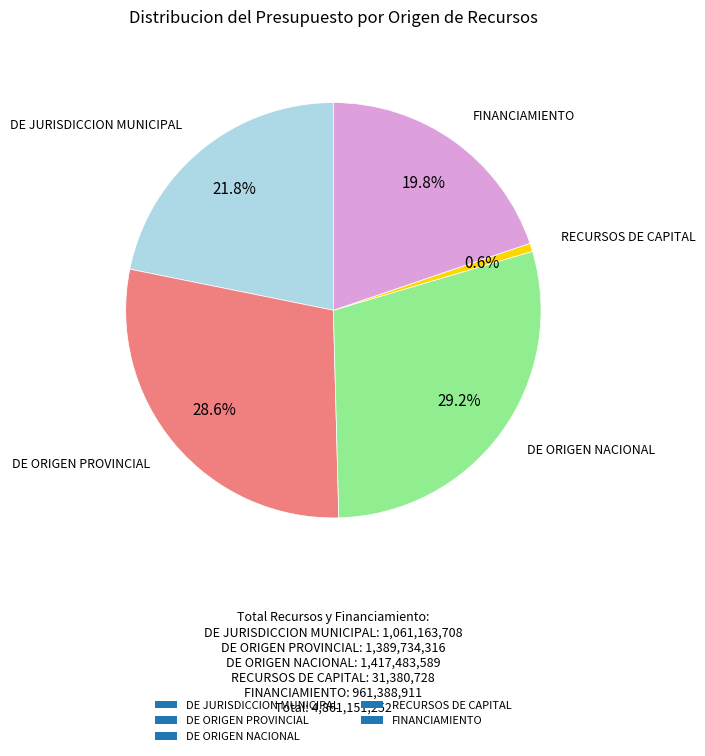

The FINANCIAMIENTO slice represents 20% of the pie. True or false?

True